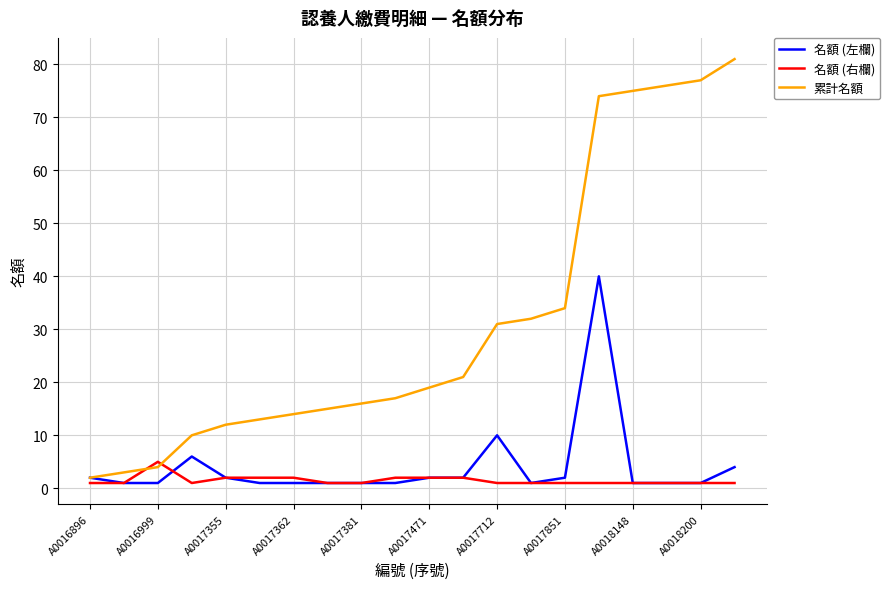

Rank the series by their maximum value, from lowest to highest.

名額 (右欄), 名額 (左欄), 累計名額